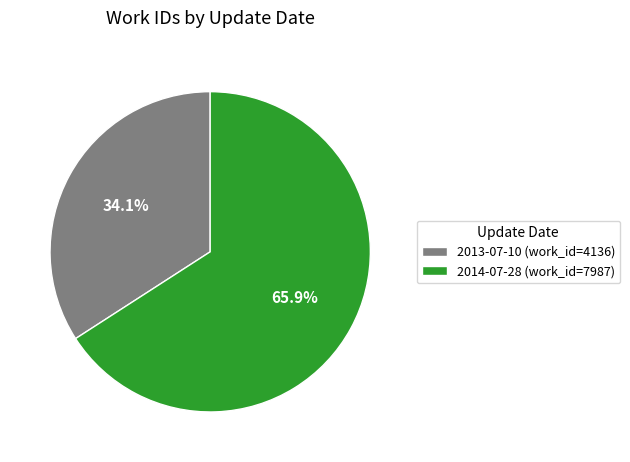

How many segments does this pie chart have?

2